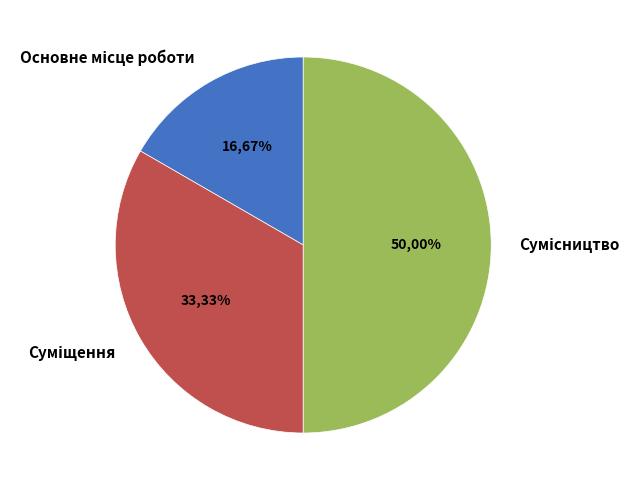

Rank the categories by value from highest to lowest.

Сумісництво, Суміщення, Основне місце роботи